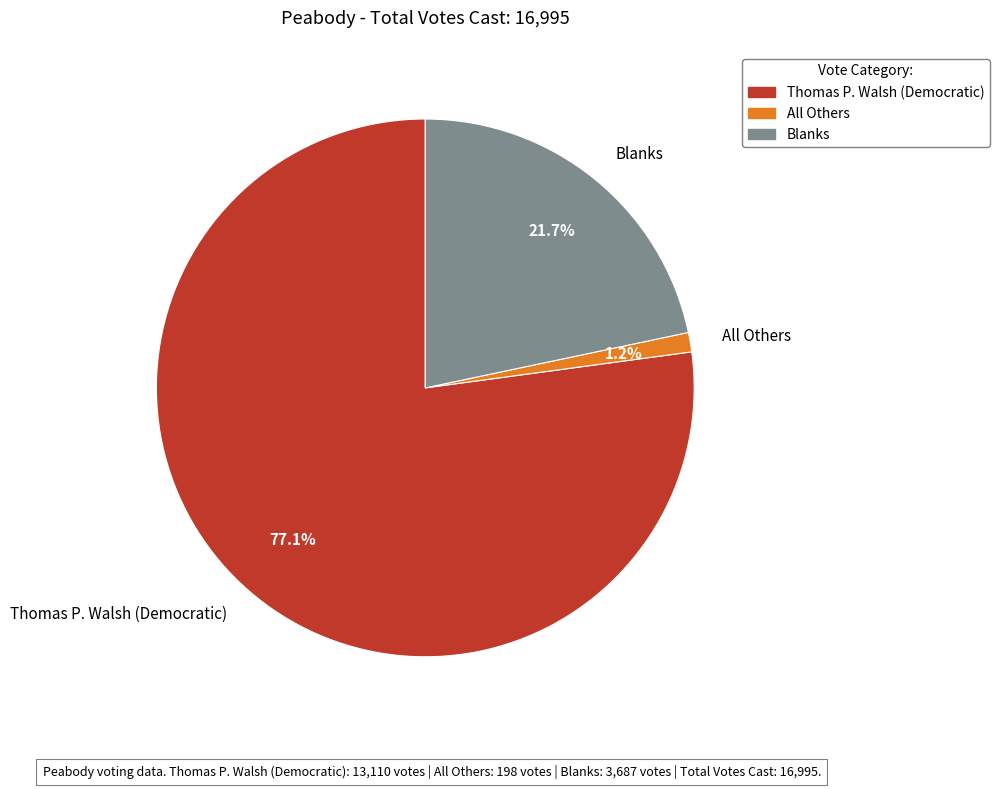

To the nearest percent, what is the combined percentage of Thomas P. Walsh (Democratic) and Blanks?

99%